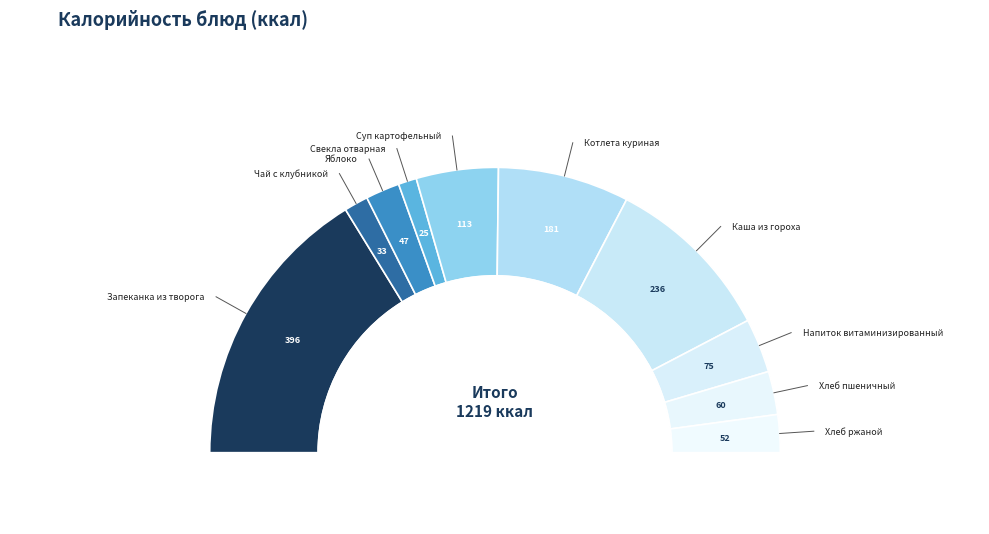

What percentage is the Напиток витаминизированный slice, to the nearest percent?

6%